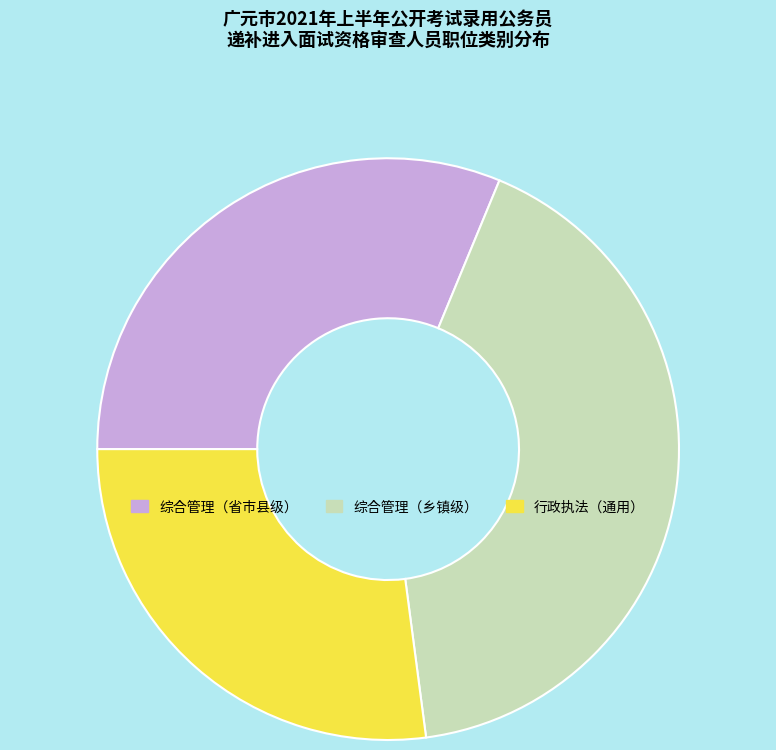

Which has a higher value, 综合管理（乡镇级） or 行政执法（通用）?

综合管理（乡镇级）